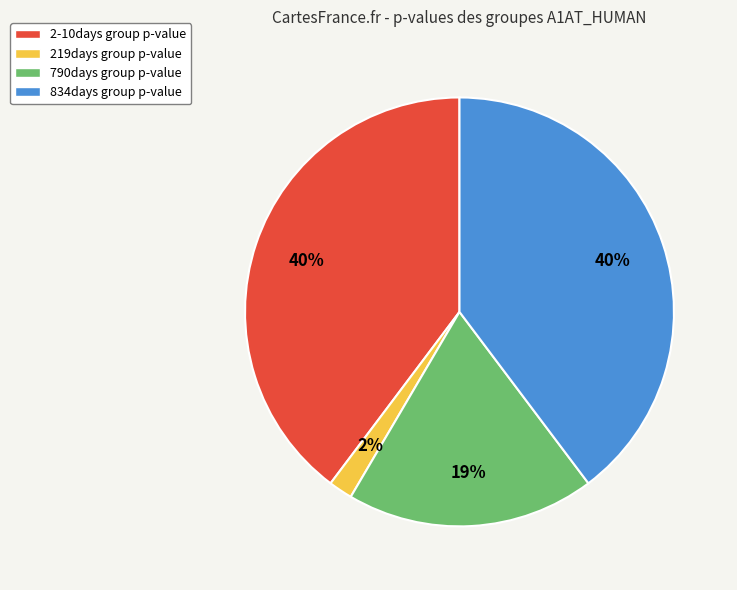

To the nearest percent, what is the difference between the 219days group p-value and 834days group p-value slice percentages?

38%